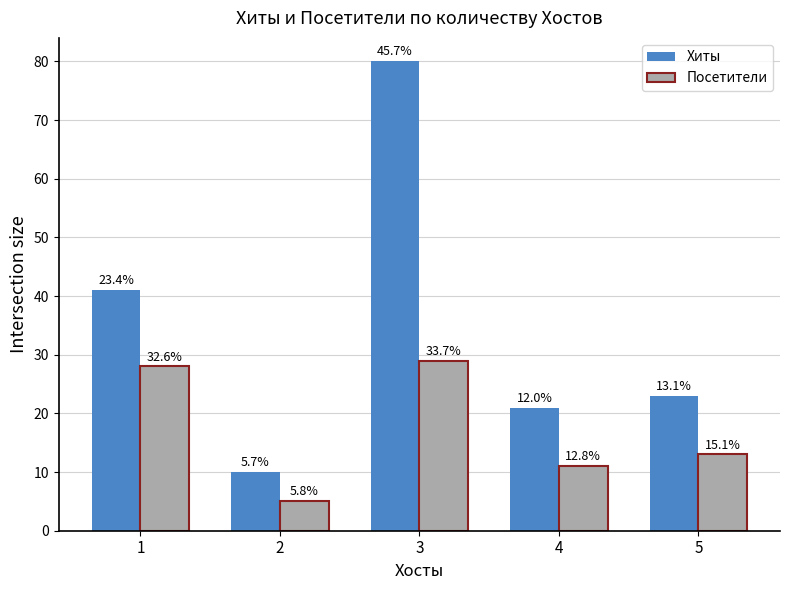

What is the approximate value of Посетители at 4, to the nearest 10?

10